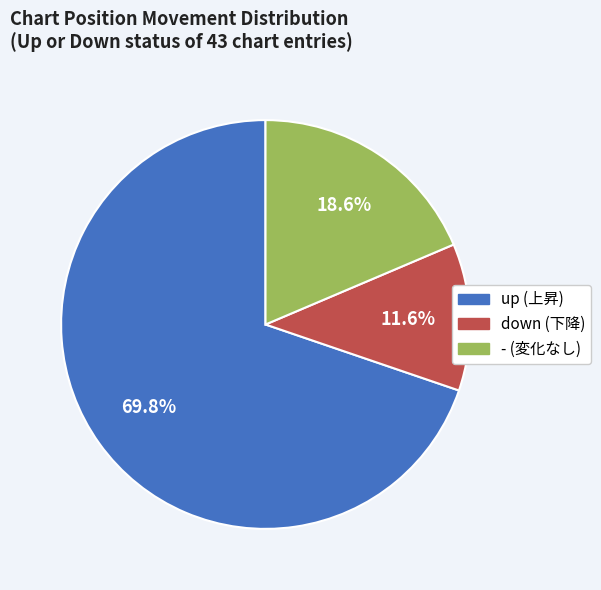

Is up the majority of the pie?

Yes